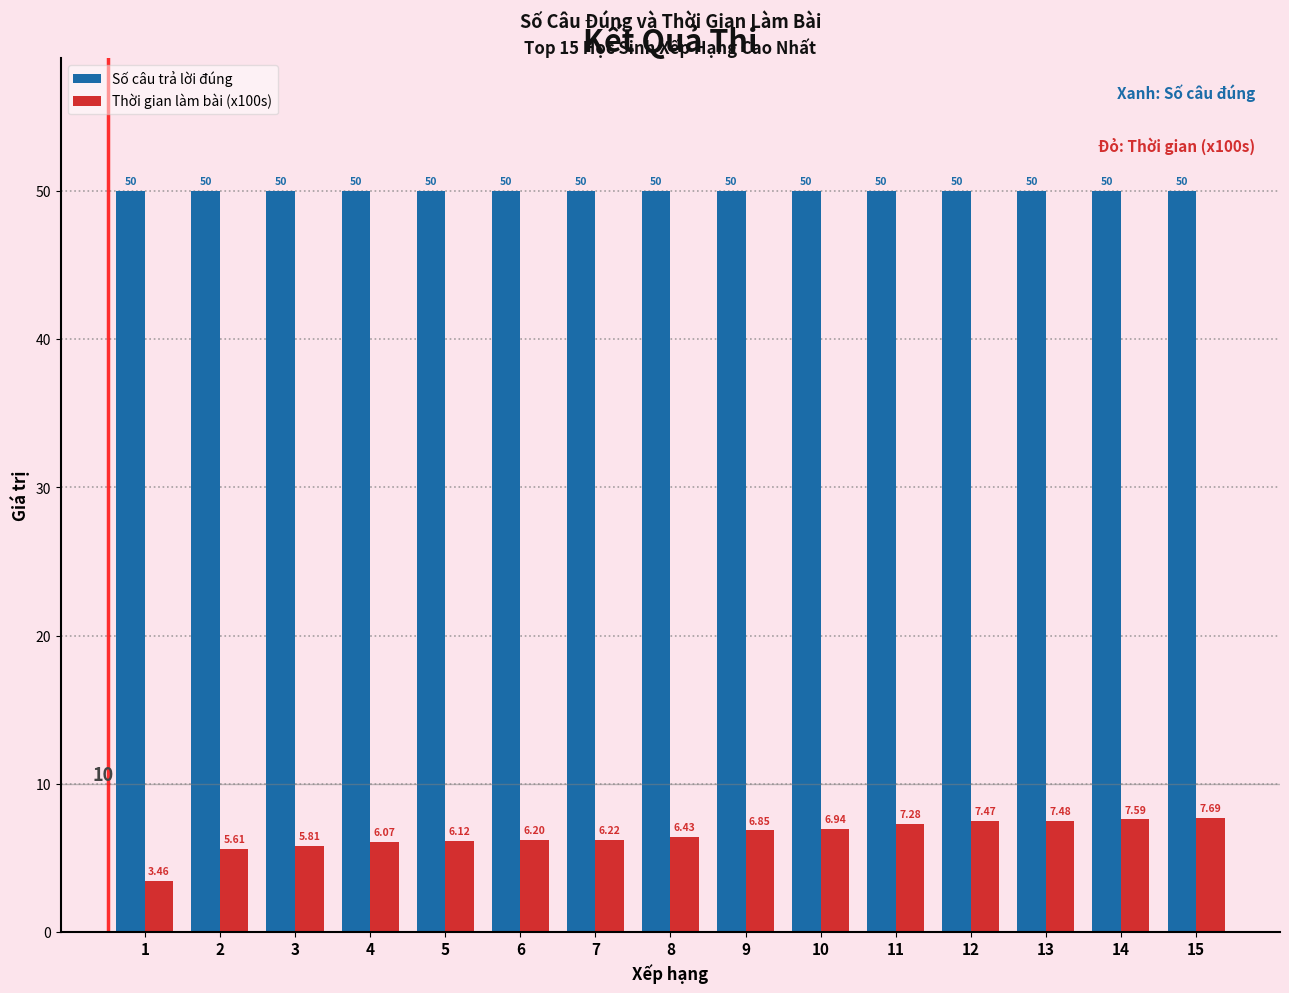

What is the approximate value of Số câu trả lời đúng at 11?

50.0